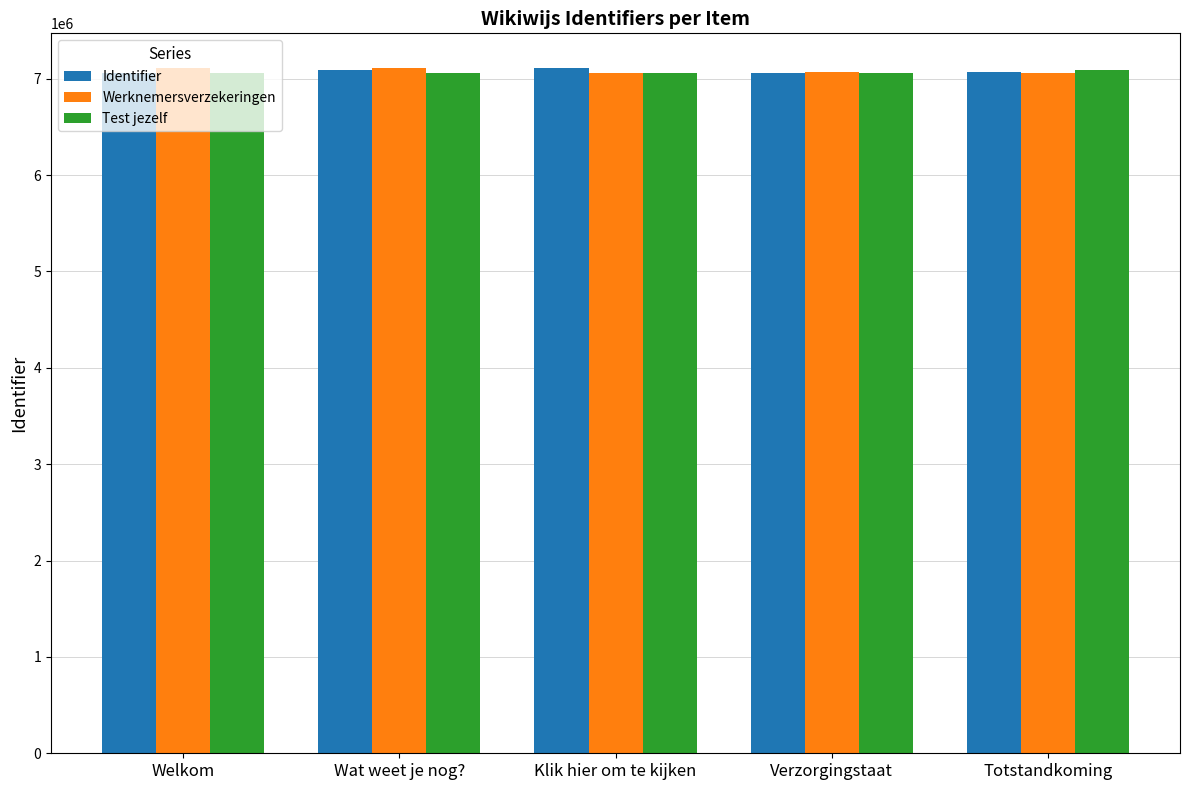

What is the total value across all series at Verzorgingstaat?

21195882